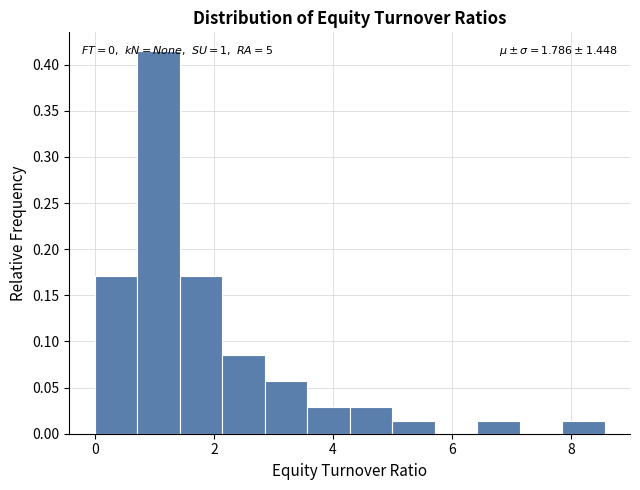

Read against the x-axis, roughly where is the centre of the tallest bar?

1.0